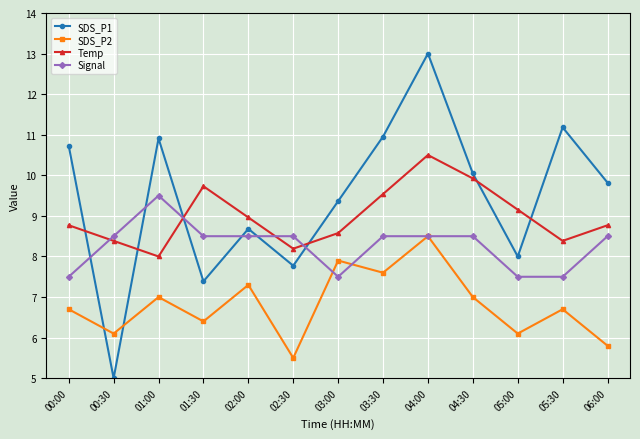

What position from the right is 04:30?

4